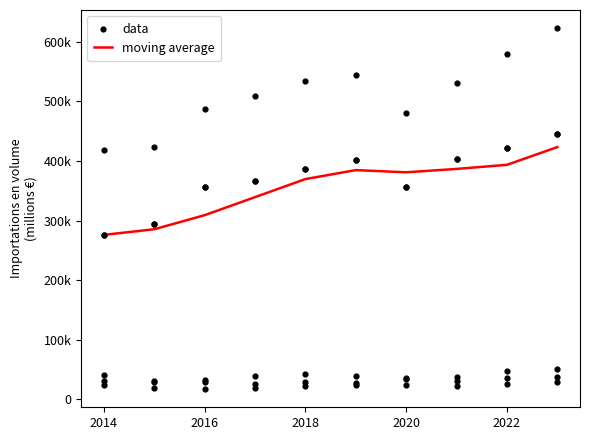

Is the value of data at 2018 greater than the value of moving average at 2020?

Yes